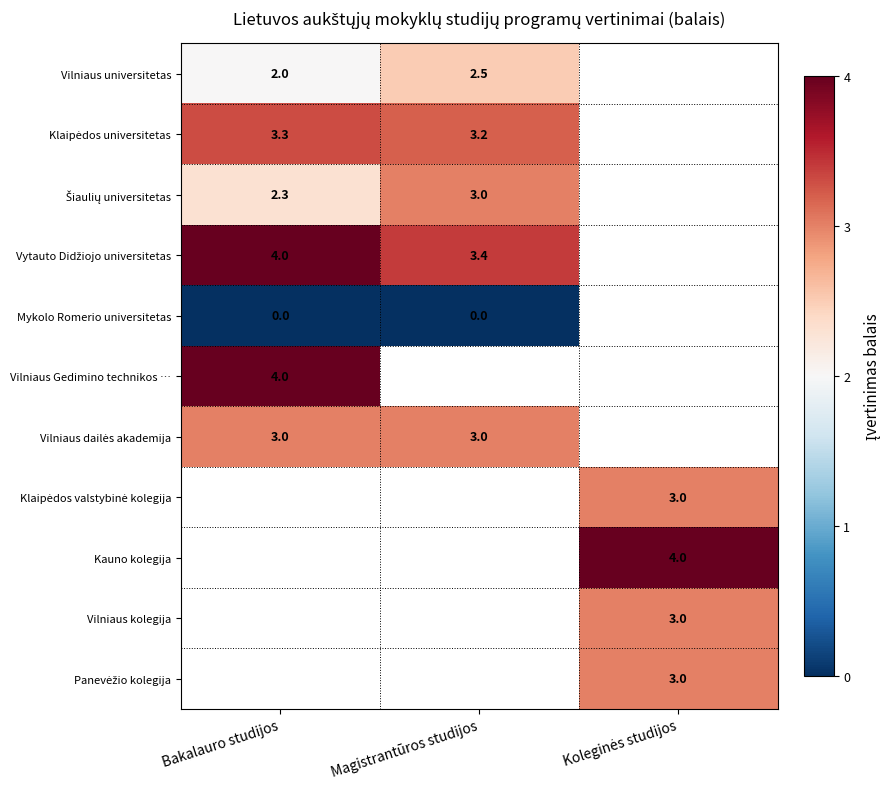

At how many categories does at least one series exceed 0?

3